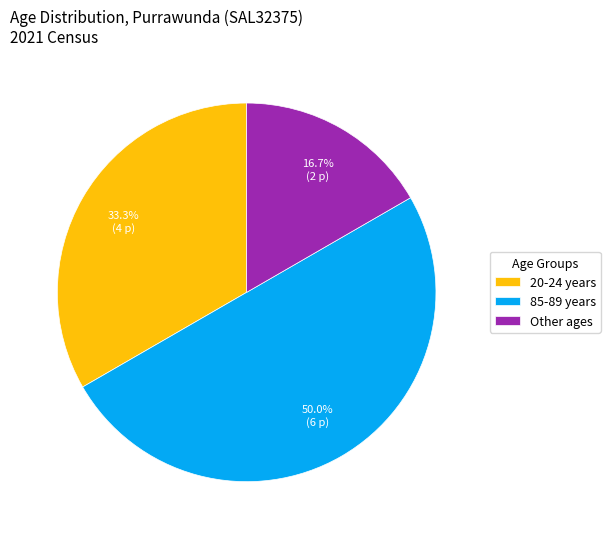

What percentage is NOT represented by Other ages?

83.3%